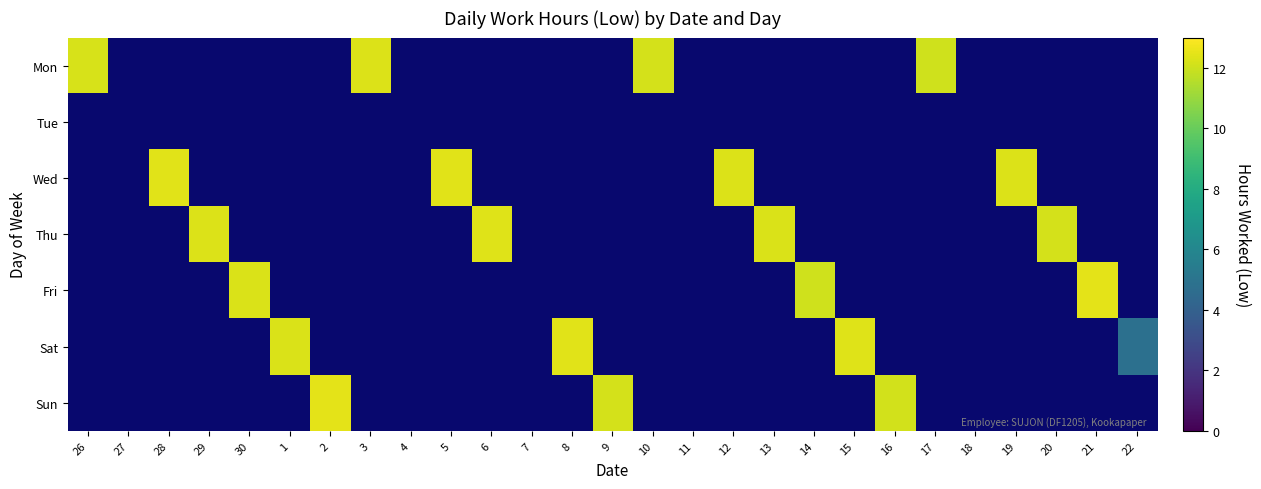

Which series has the largest total across all categories?

Tue